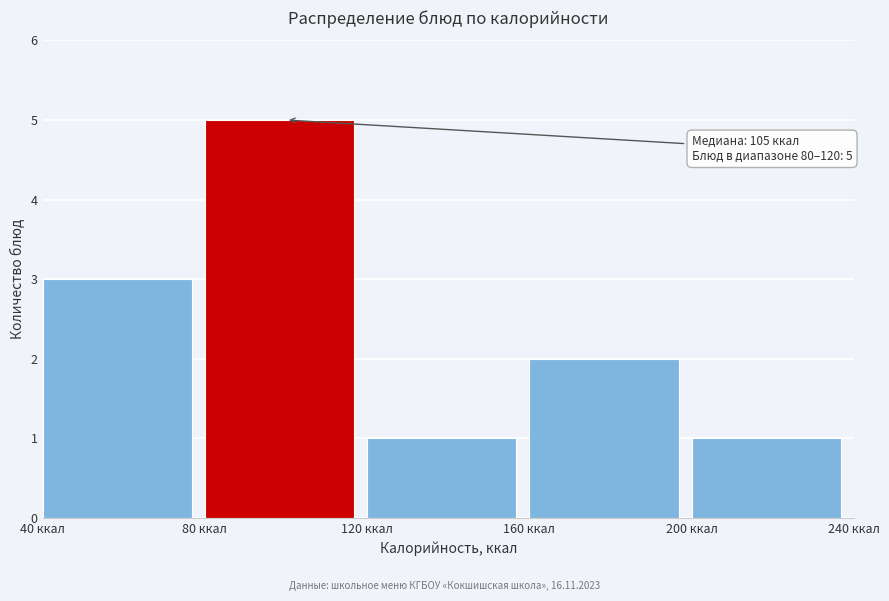

Over which range of the x-axis is the bar tallest?

80 to 120